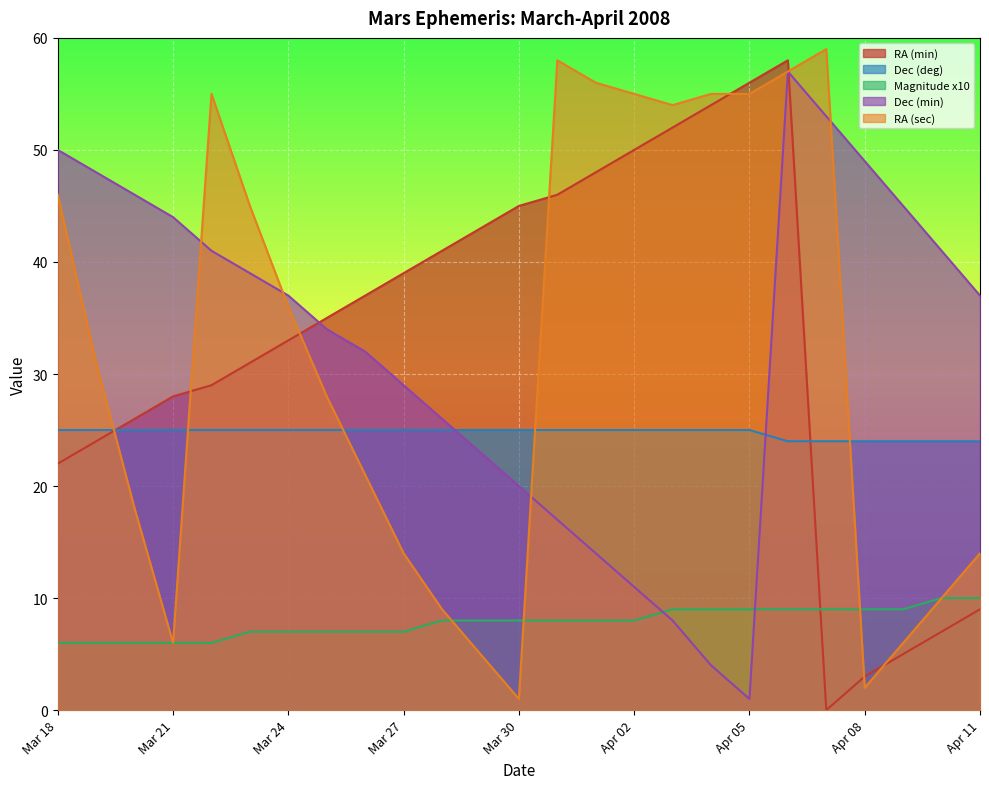

Which series has the largest total across all categories?

RA (min)